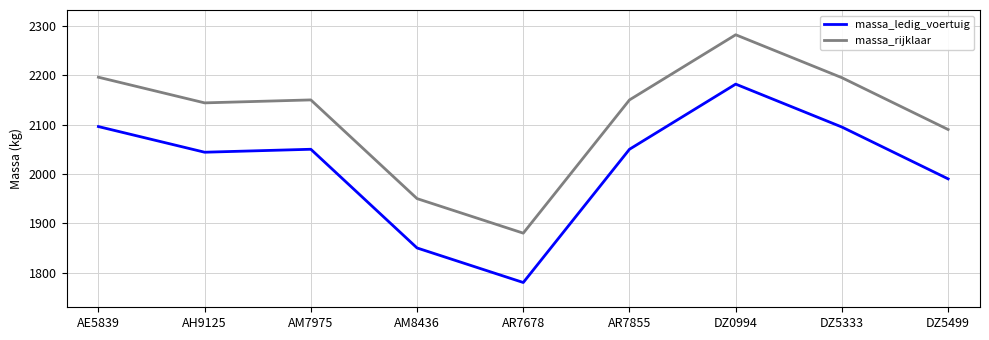

How many interior local valleys does the massa_rijklaar series have?

2